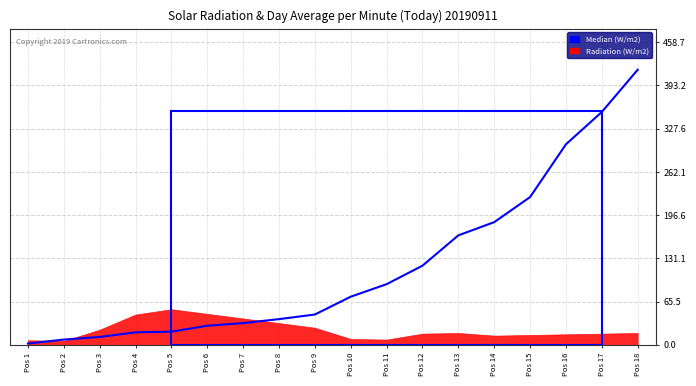

List the labels in order of value, largest first.

Pos 18, Pos 17, Pos 16, Pos 15, Pos 14, Pos 13, Pos 12, Pos 11, Pos 10, Pos 9, Pos 8, Pos 7, Pos 6, Pos 5, Pos 4, Pos 3, Pos 2, Pos 1